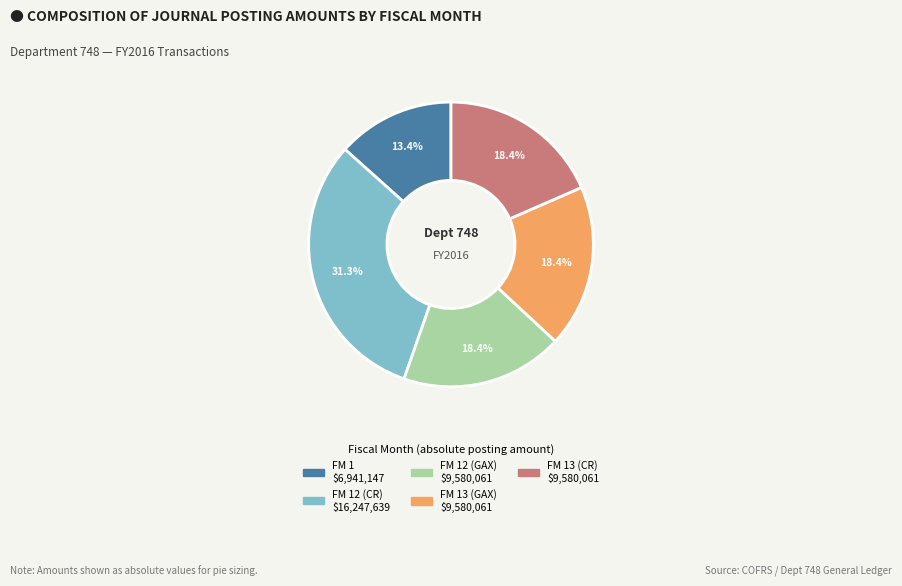

Is there a majority slice in this chart?

No